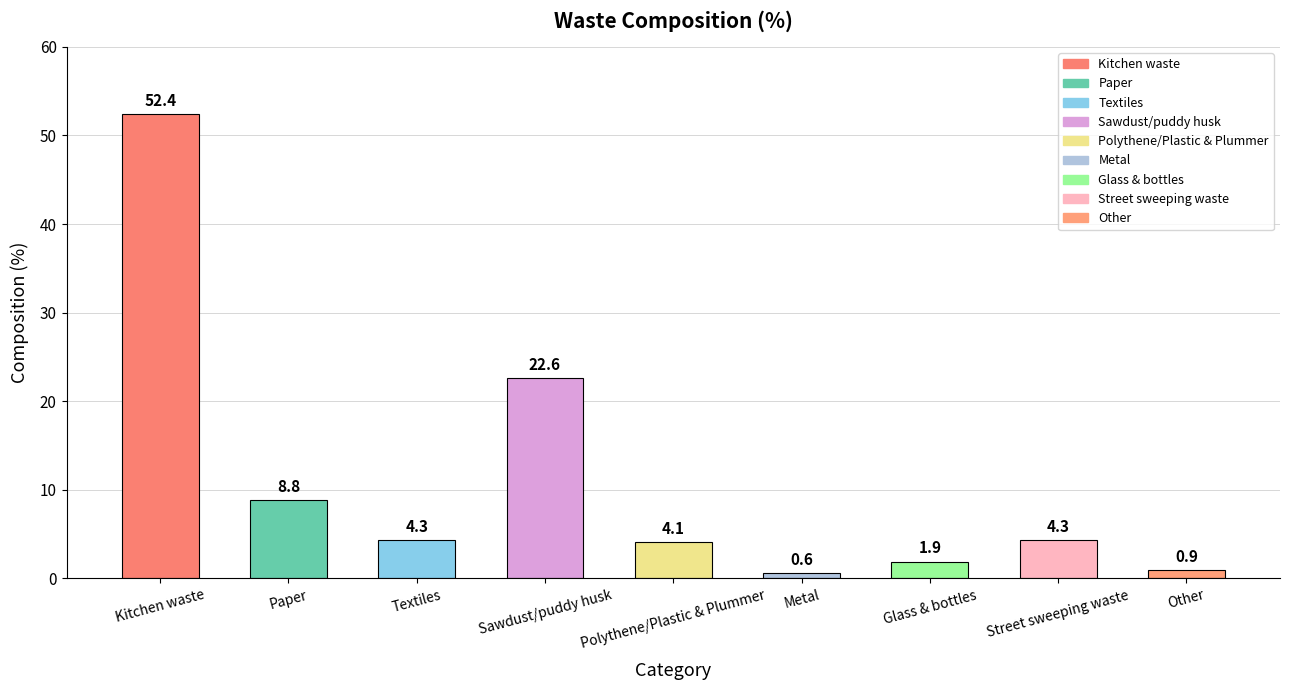

Between Textiles and Other, which is larger?

Textiles